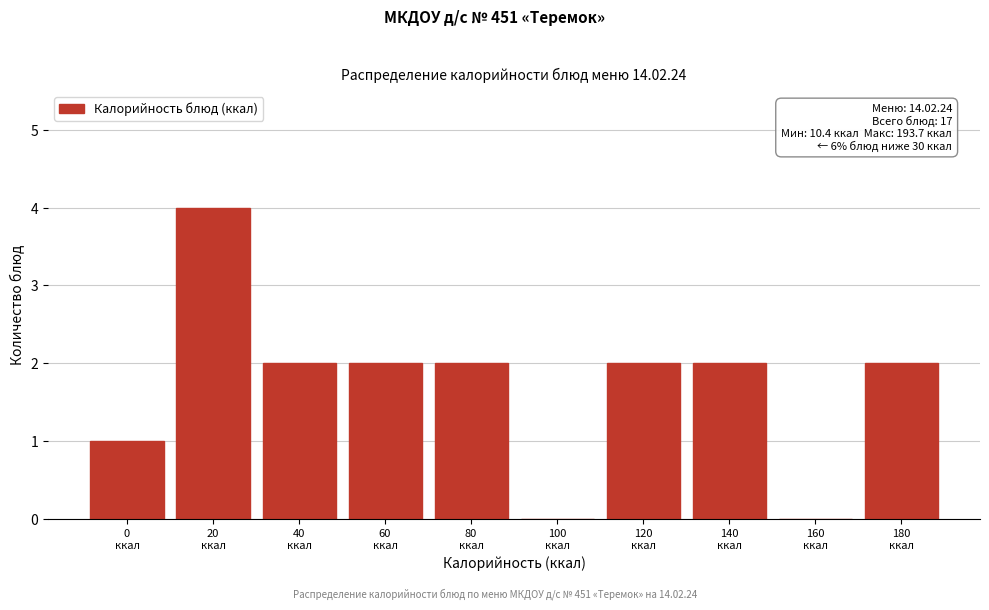

What is the maximum value shown in the chart?

4